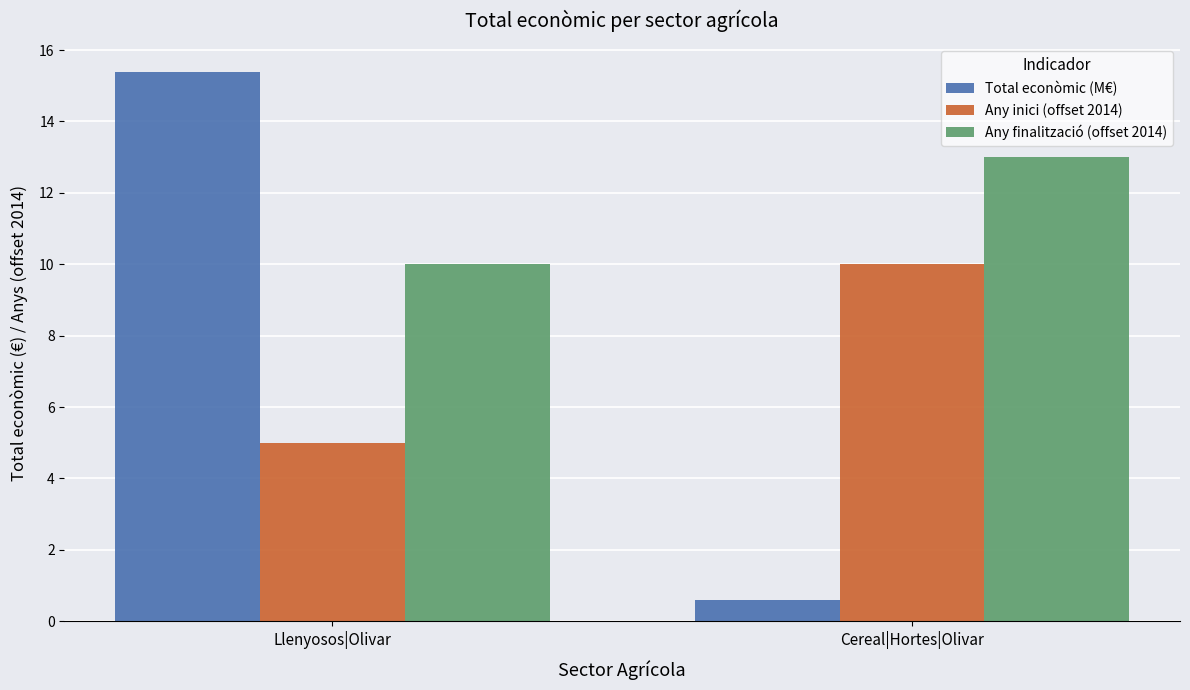

Reading right to left, list all the values displayed in this chart.

Total econòmic (M€): Cereal|Hortes|Olivar=0.6	Llenyosos|Olivar=15.4
Any inici (offset 2014): Cereal|Hortes|Olivar=10.0	Llenyosos|Olivar=5.0
Any finalització (offset 2014): Cereal|Hortes|Olivar=13.0	Llenyosos|Olivar=10.0